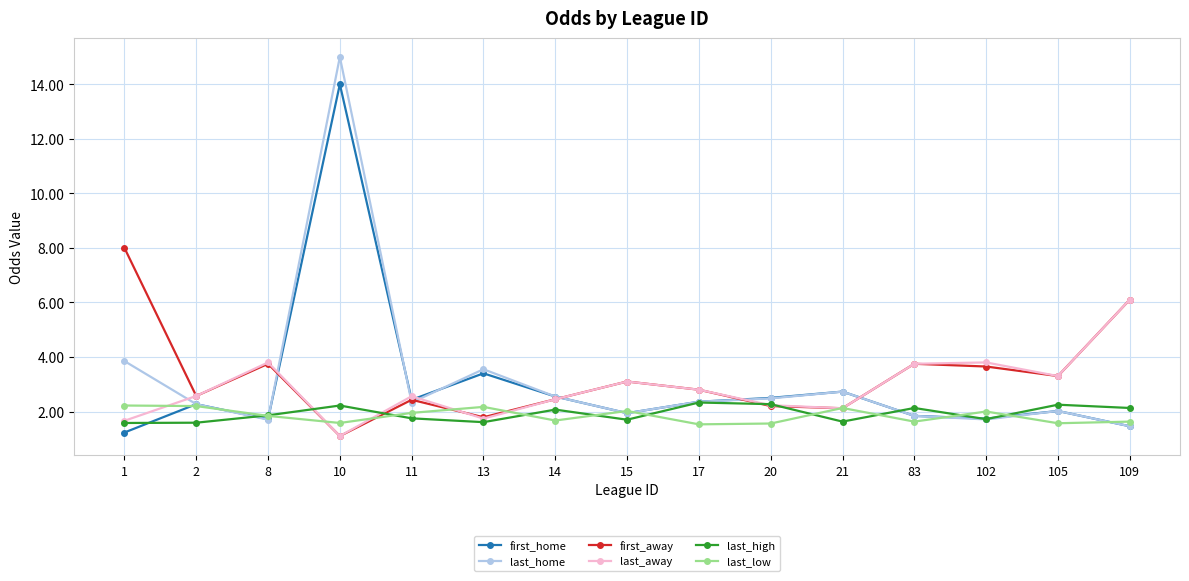

What is the minimum value shown in the chart?

1.1